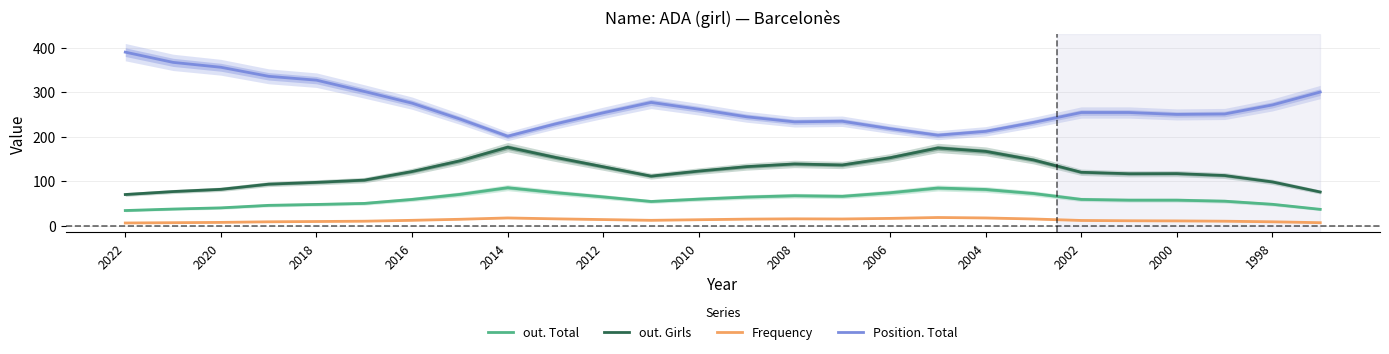

How many lines are shown in the chart?

4